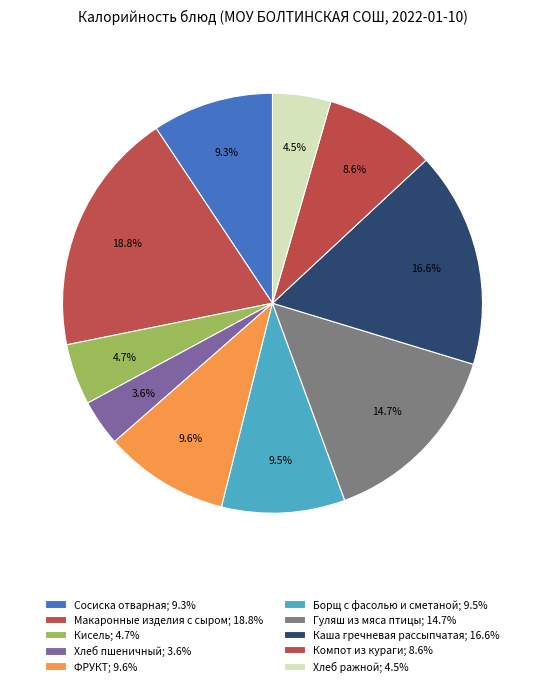

Between Кисель and ФРУКТ, which is larger?

ФРУКТ